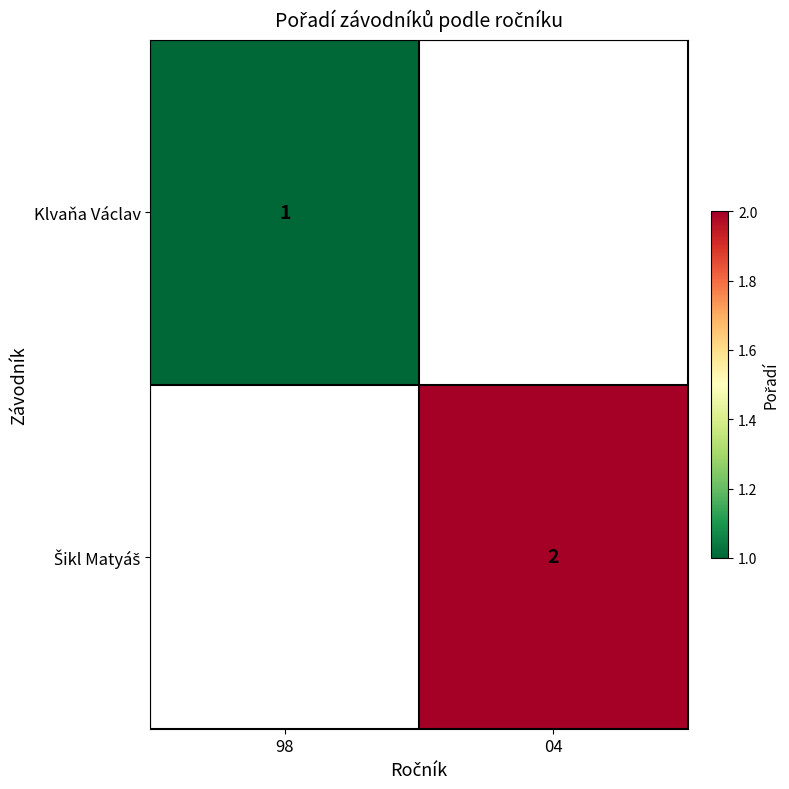

True or false: Klvaňa Václav has a value of 1 at 98.

True